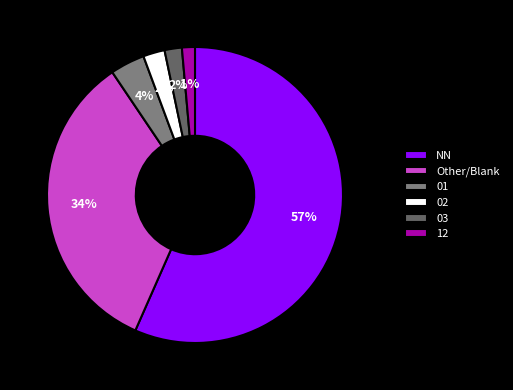

Do 12 and 01 together represent more than half of the pie?

No